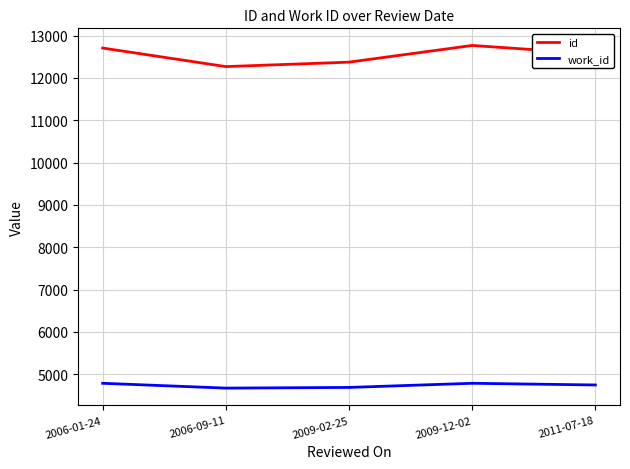

Where does the id series first go above 12566?

2006-01-24